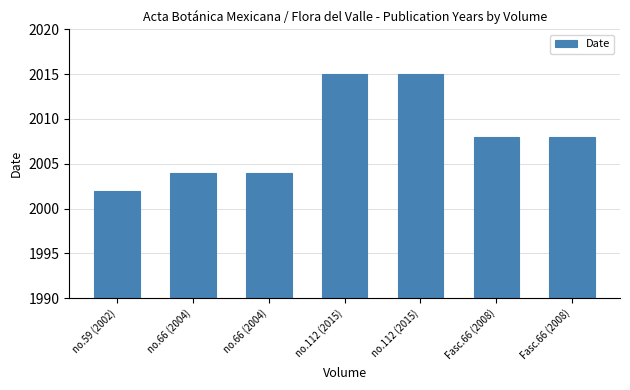

Are the bars horizontal?

No